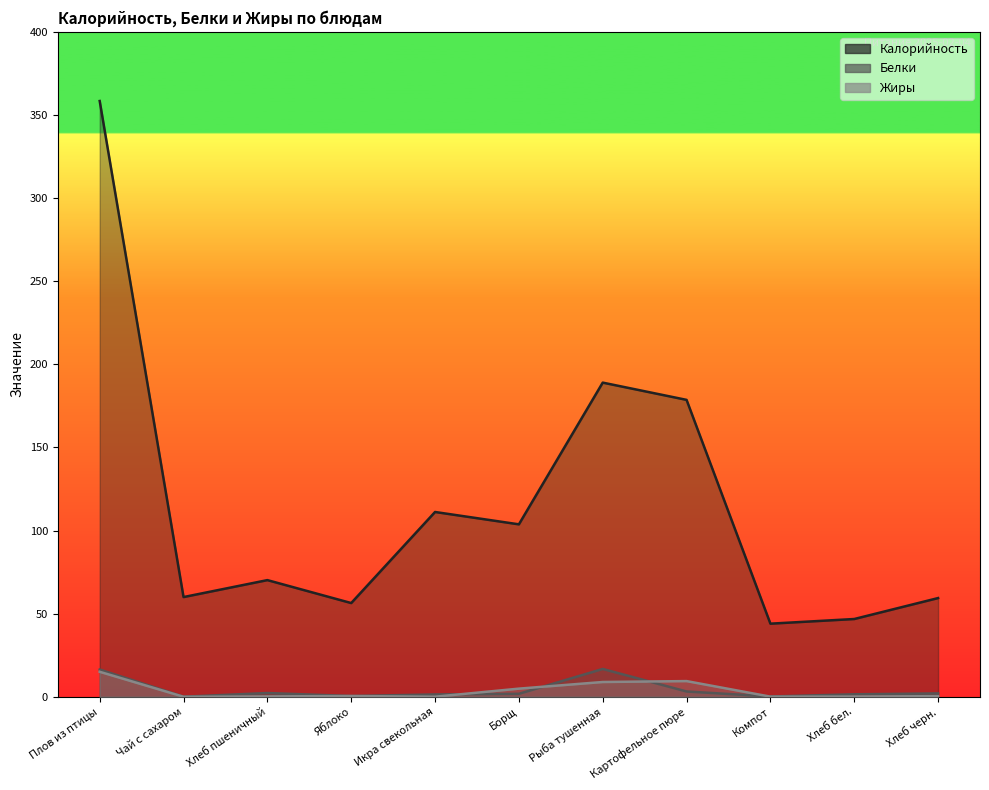

Does the chart display data point markers on the line(s)?

No